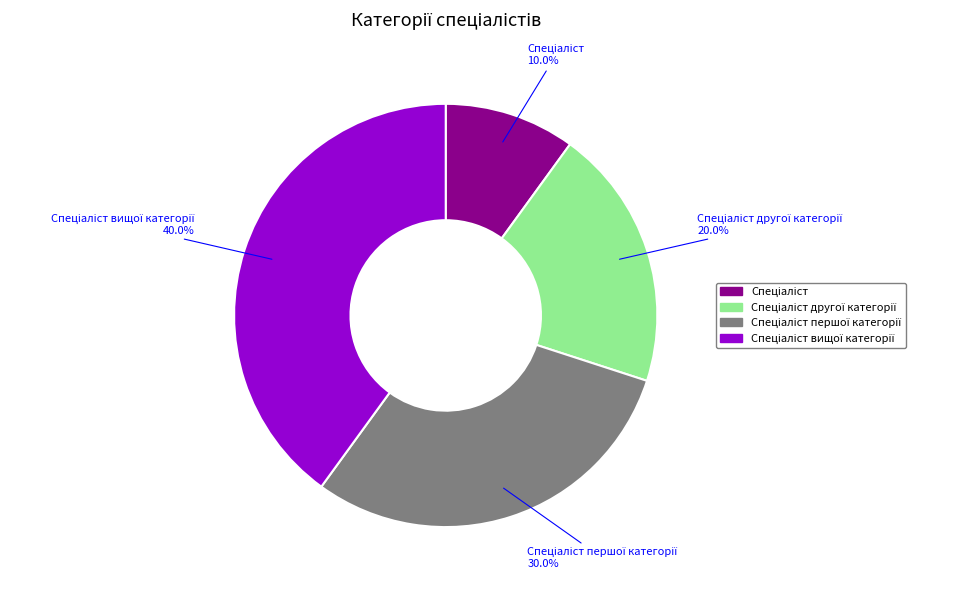

Is there any slice that represents more than half of the pie?

No